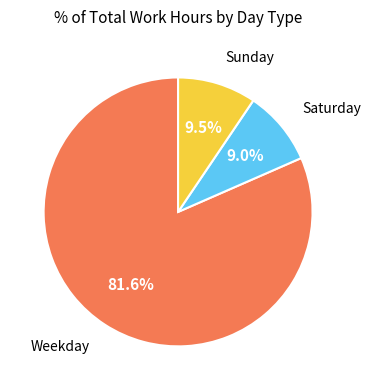

Does any single category account for the majority?

Yes